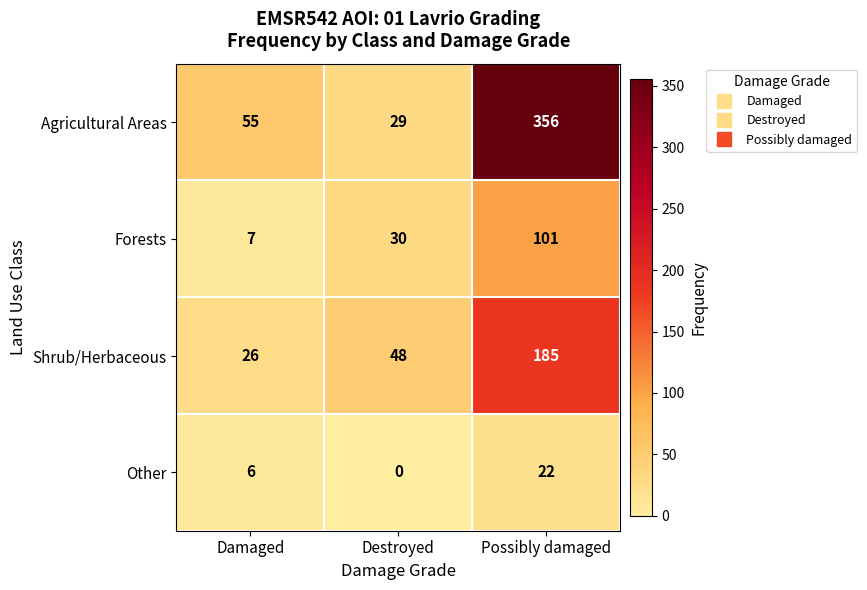

List the series in order of their overall mean, highest first.

Agricultural Areas, Shrub/Herbaceous, Forests, Other